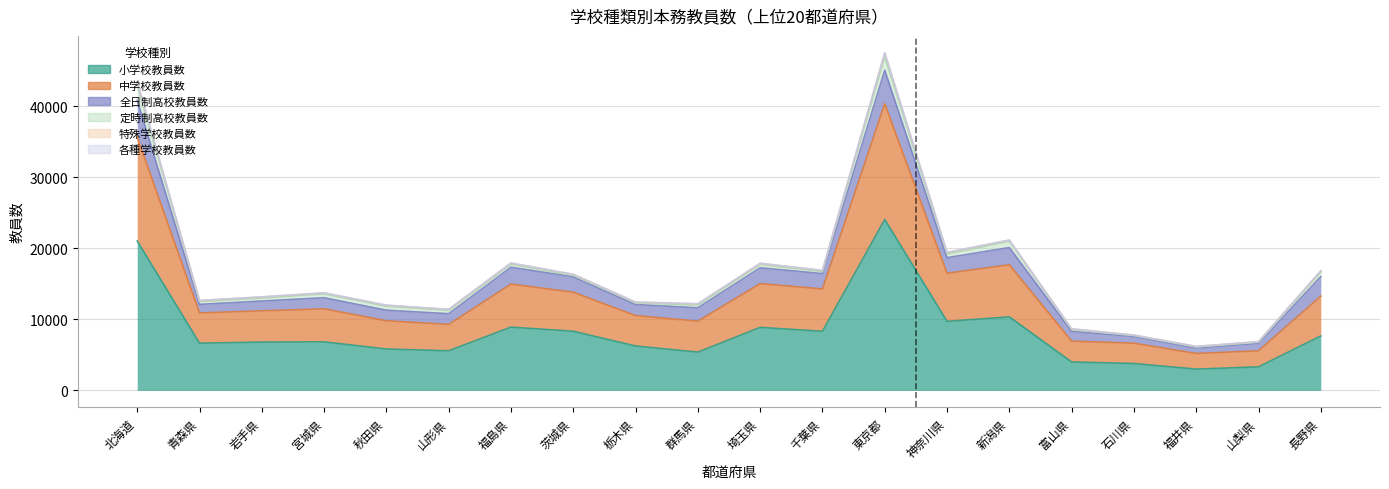

Which series has the largest total across all categories?

小学校教員数